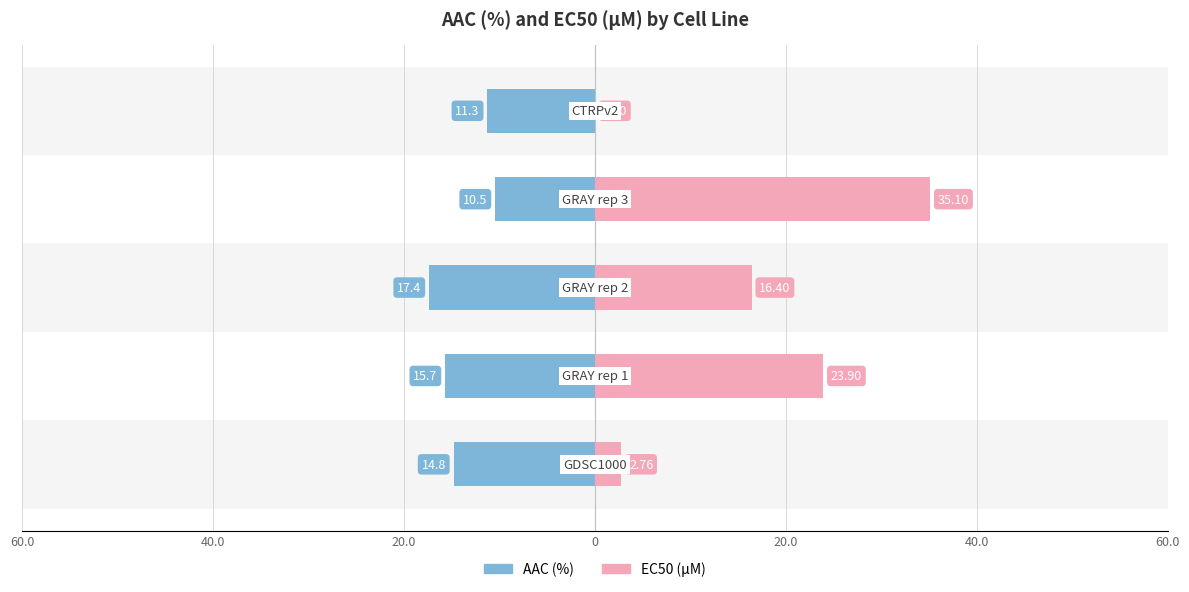

Is the value of EC50 (µM) at 0 greater than the value of AAC (%) at 40.0?

Yes